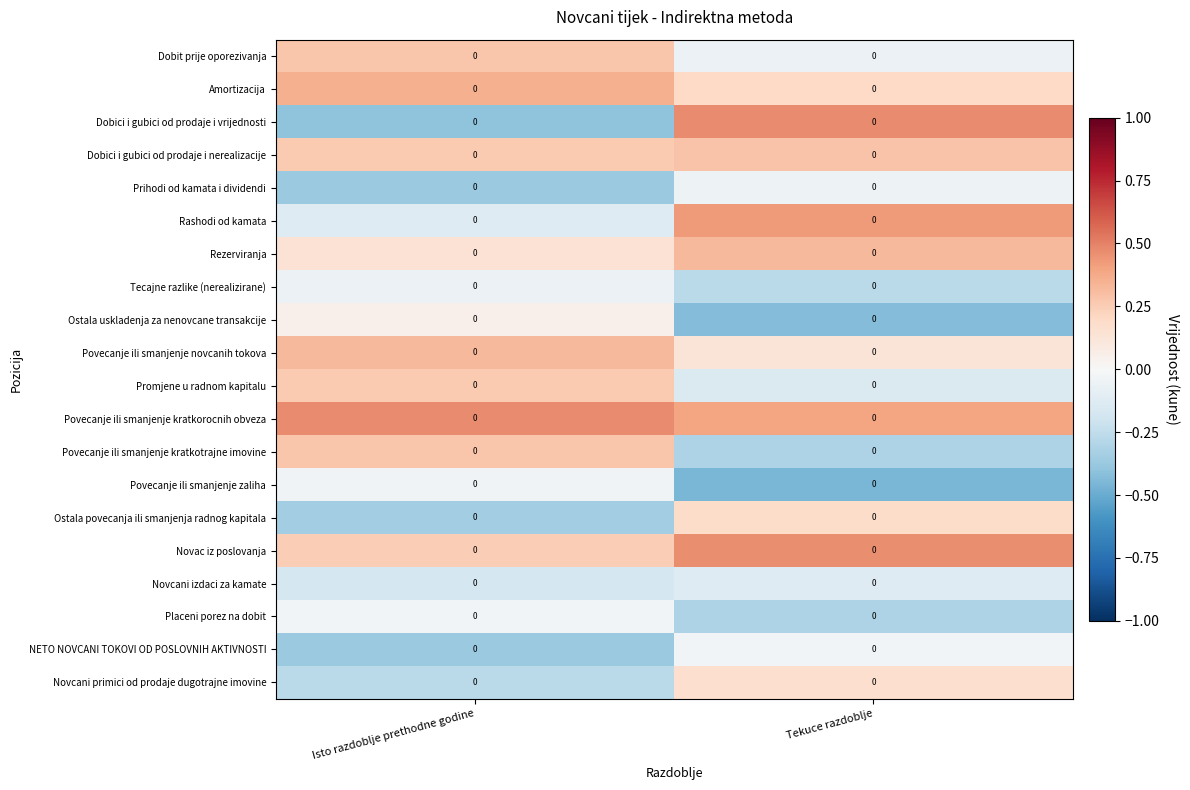

Reading left to right, list all the values displayed in this chart.

Dobit prije oporezivanja: Isto razdoblje prethodne godine=0.0	Tekuce razdoblje=0.0
Amortizacija: Isto razdoblje prethodne godine=0.0	Tekuce razdoblje=0.0
Dobici i gubici od prodaje i vrijednosti: Isto razdoblje prethodne godine=0.0	Tekuce razdoblje=0.0
Dobici i gubici od prodaje i nerealizacije: Isto razdoblje prethodne godine=0.0	Tekuce razdoblje=0.0
Prihodi od kamata i dividendi: Isto razdoblje prethodne godine=0.0	Tekuce razdoblje=0.0
Rashodi od kamata: Isto razdoblje prethodne godine=0.0	Tekuce razdoblje=0.0
Rezerviranja: Isto razdoblje prethodne godine=0.0	Tekuce razdoblje=0.0
Tecajne razlike (nerealizirane): Isto razdoblje prethodne godine=0.0	Tekuce razdoblje=0.0
Ostala uskladenja za nenovcane transakcije: Isto razdoblje prethodne godine=0.0	Tekuce razdoblje=0.0
Povecanje ili smanjenje novcanih tokova: Isto razdoblje prethodne godine=0.0	Tekuce razdoblje=0.0
Promjene u radnom kapitalu: Isto razdoblje prethodne godine=0.0	Tekuce razdoblje=0.0
Povecanje ili smanjenje kratkorocnih obveza: Isto razdoblje prethodne godine=0.0	Tekuce razdoblje=0.0
Povecanje ili smanjenje kratkotrajne imovine: Isto razdoblje prethodne godine=0.0	Tekuce razdoblje=0.0
Povecanje ili smanjenje zaliha: Isto razdoblje prethodne godine=0.0	Tekuce razdoblje=0.0
Ostala povecanja ili smanjenja radnog kapitala: Isto razdoblje prethodne godine=0.0	Tekuce razdoblje=0.0
Novac iz poslovanja: Isto razdoblje prethodne godine=0.0	Tekuce razdoblje=0.0
Novcani izdaci za kamate: Isto razdoblje prethodne godine=0.0	Tekuce razdoblje=0.0
Placeni porez na dobit: Isto razdoblje prethodne godine=0.0	Tekuce razdoblje=0.0
NETO NOVCANI TOKOVI OD POSLOVNIH AKTIVNOSTI: Isto razdoblje prethodne godine=0.0	Tekuce razdoblje=0.0
Novcani primici od prodaje dugotrajne imovine: Isto razdoblje prethodne godine=0.0	Tekuce razdoblje=0.0